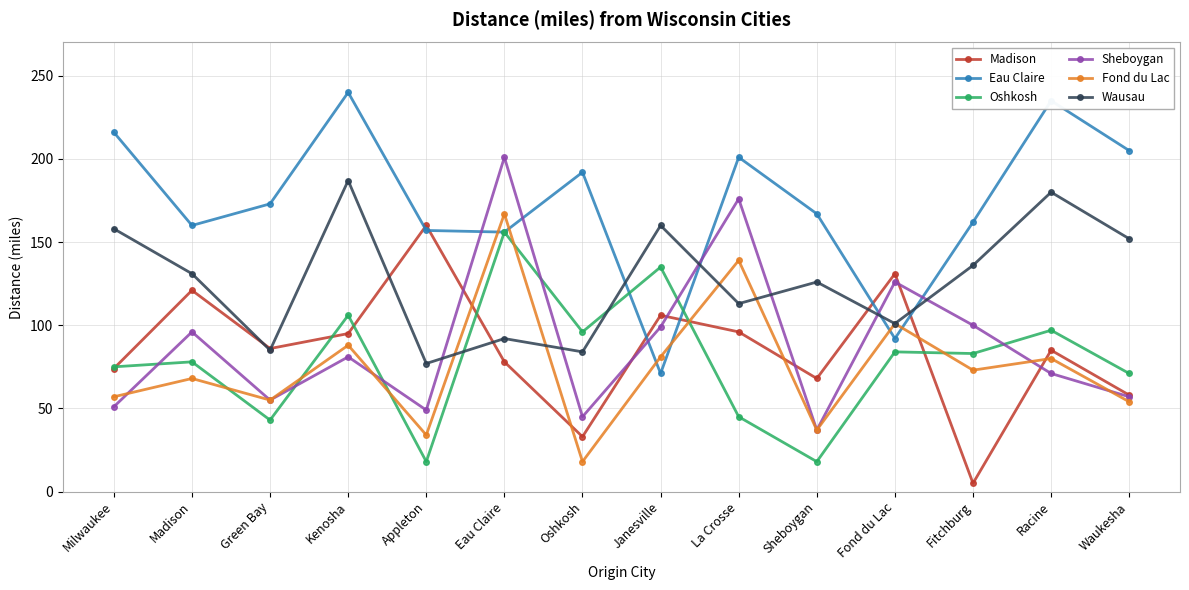

What is the value of the Madison point at the 7th from the left?

33